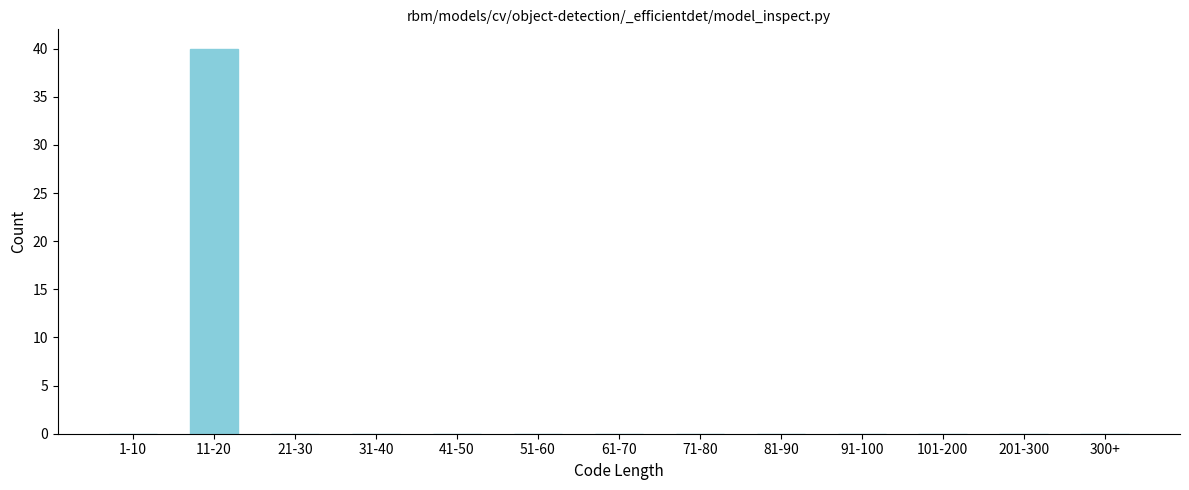

Reading right to left, transcribe all the data shown in this chart.

300+=0	201-300=0	101-200=0	91-100=0	81-90=0	71-80=0	61-70=0	51-60=0	41-50=0	31-40=0	21-30=0	11-20=40	1-10=0